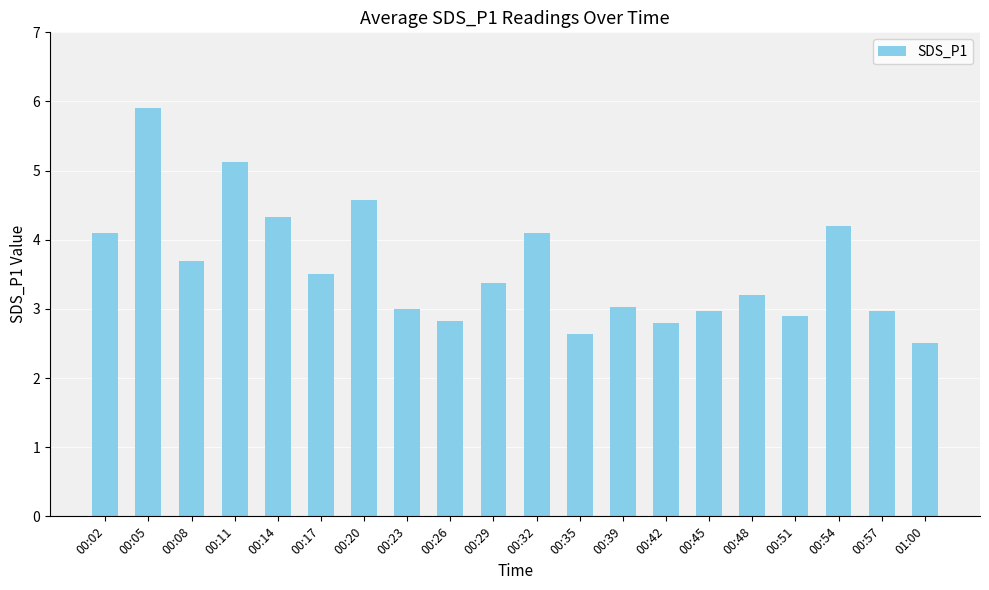

True or false: the data shows 4.2 at 00:54.

True